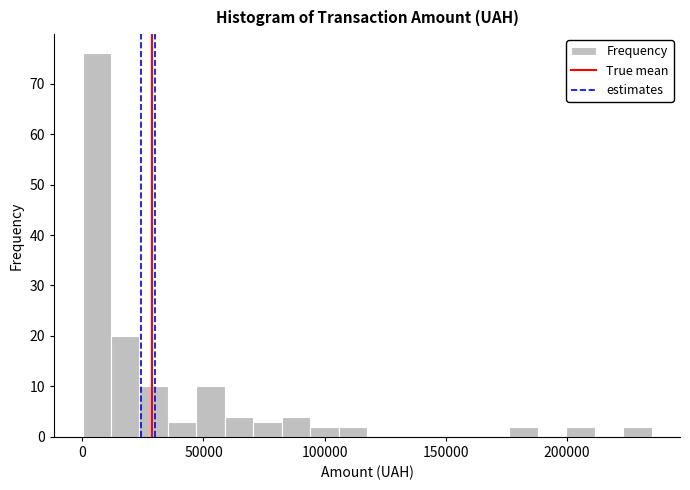

Around what value on the x-axis is the tallest bar? Give the approximate position of its centre, as read against the axis.

5000